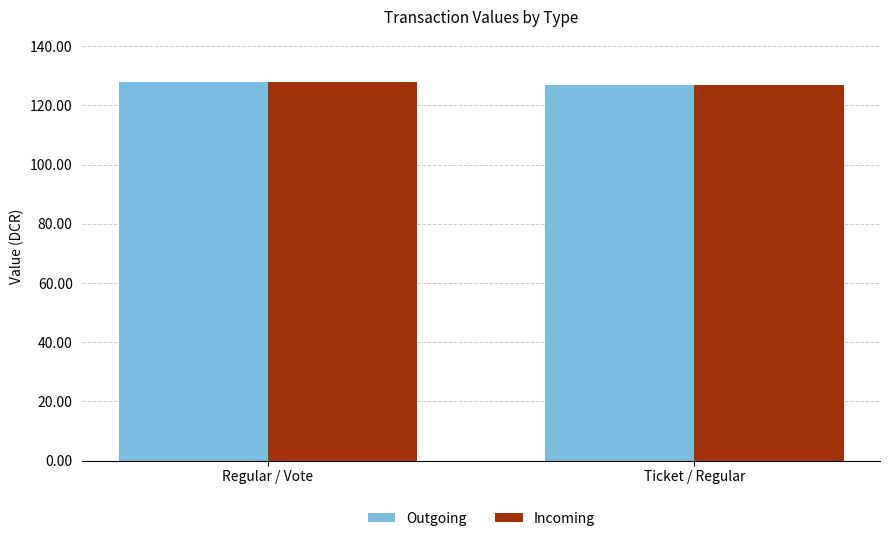

The Outgoing series shows 50.2 at Regular / Vote. True or false?

False